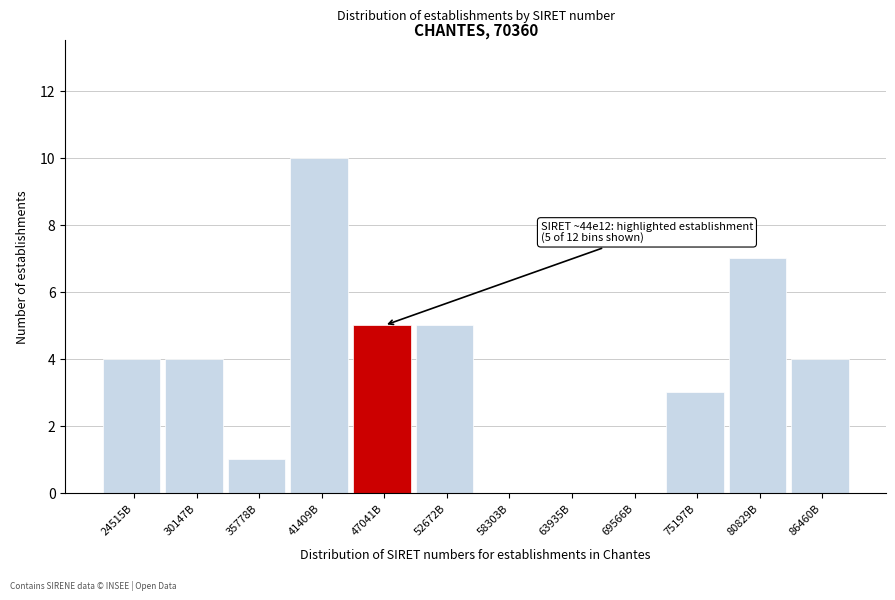

Reading left to right, what are all the values shown in this chart?

24515B=4	30147B=4	35778B=1	41409B=10	47041B=5	52672B=5	58303B=0	63935B=0	69566B=0	75197B=3	80829B=7	86460B=4